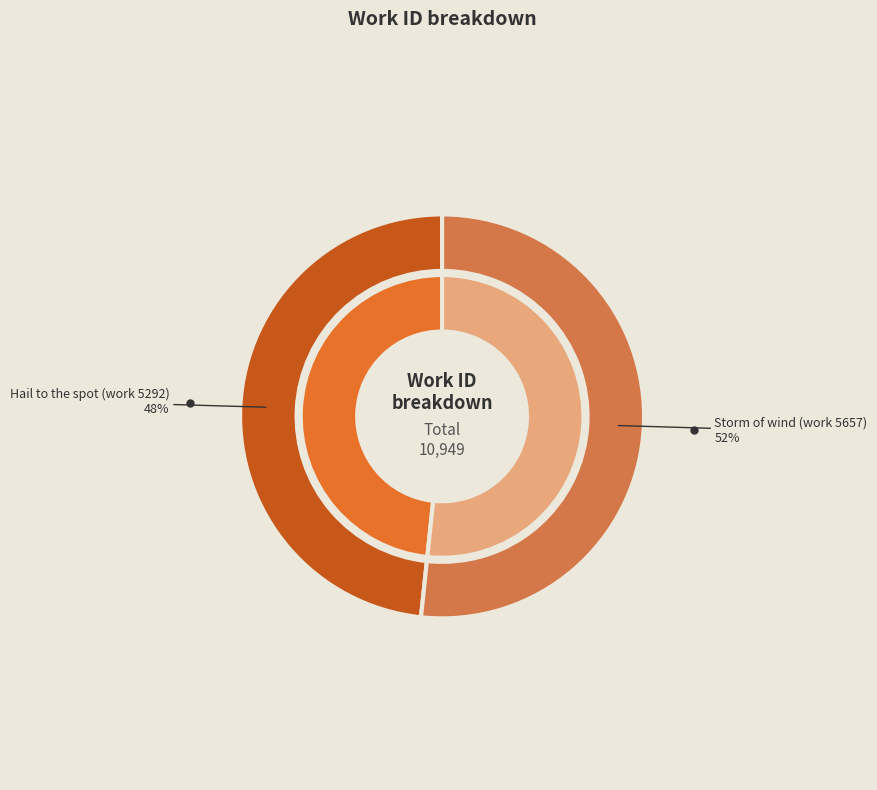

What is the largest slice in the pie chart?

Storm of wind (work 5657)